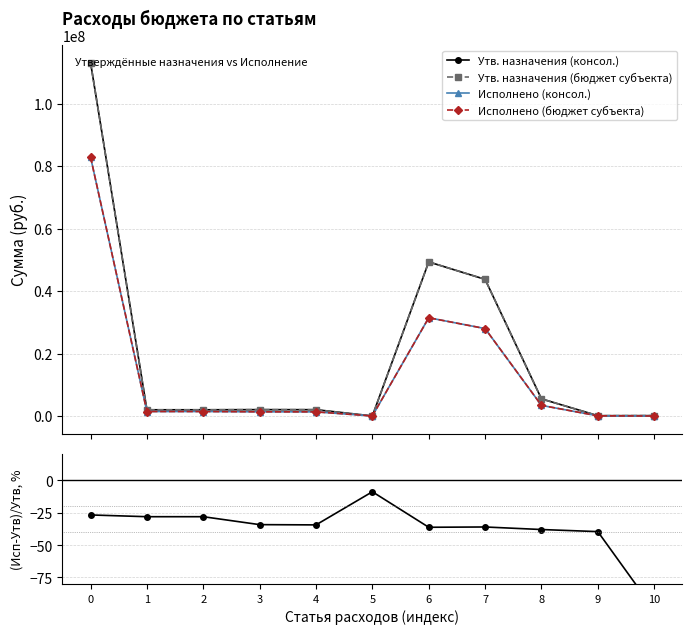

What is the total value across all series at 8?

17767652.3